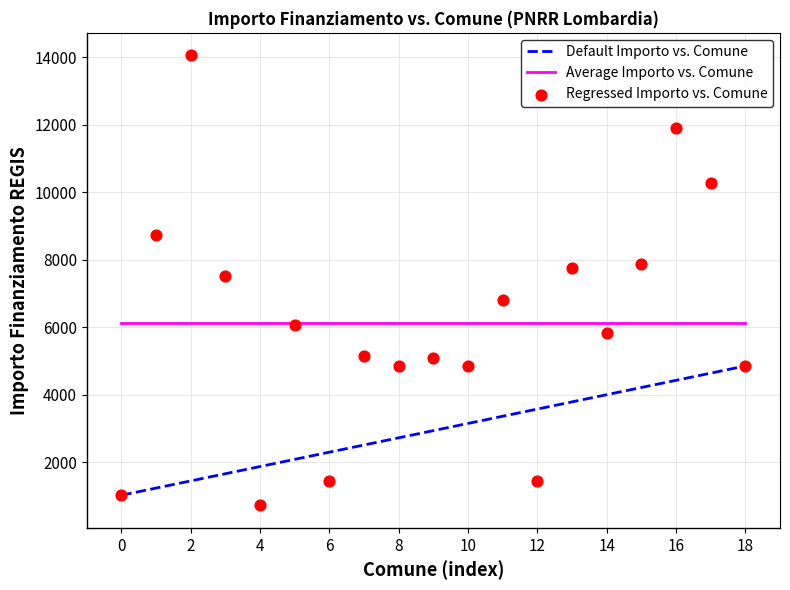

At how many categories does at least one series exceed 883?

19